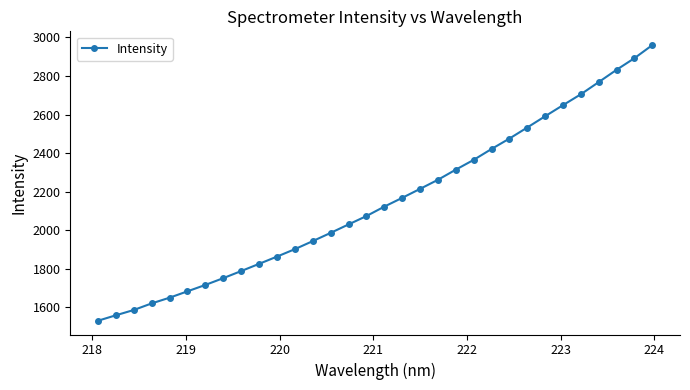

What is the smallest value displayed?

1529.5